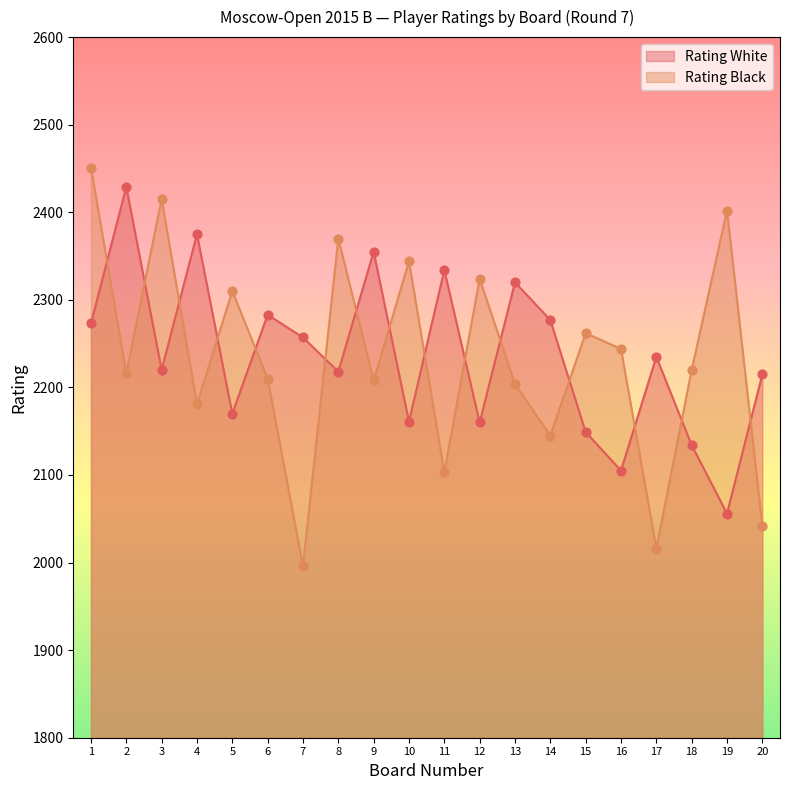

Is the value of Rating White at 9 greater than the value of Rating Black at 7?

Yes